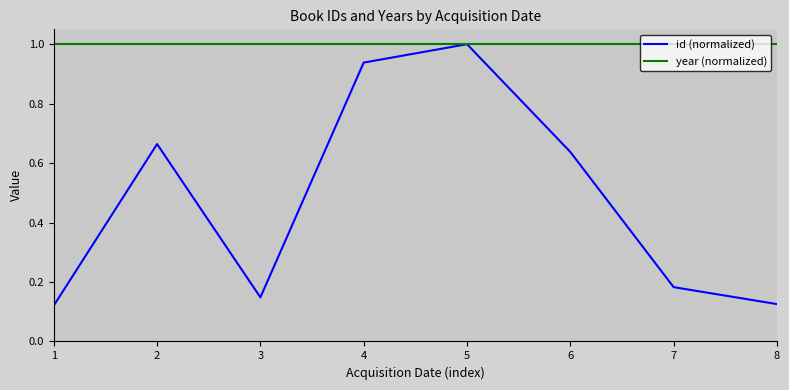

Which series has the largest total across all categories?

year (normalized)